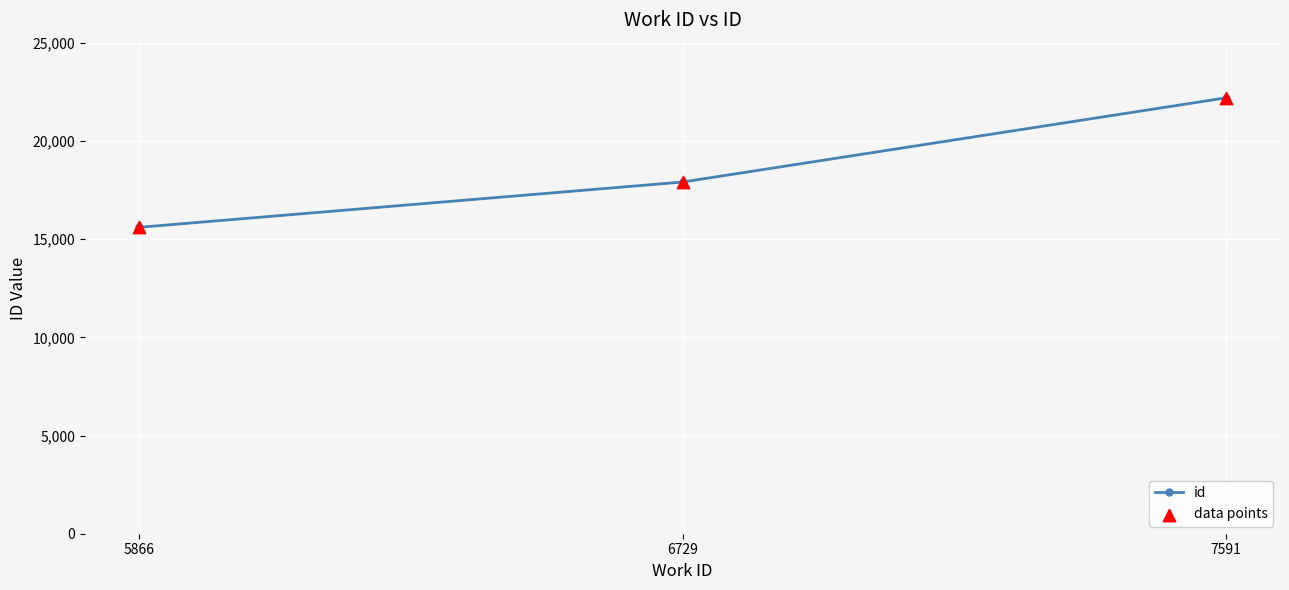

Rank the categories by value from highest to lowest.

7591, 6729, 5866